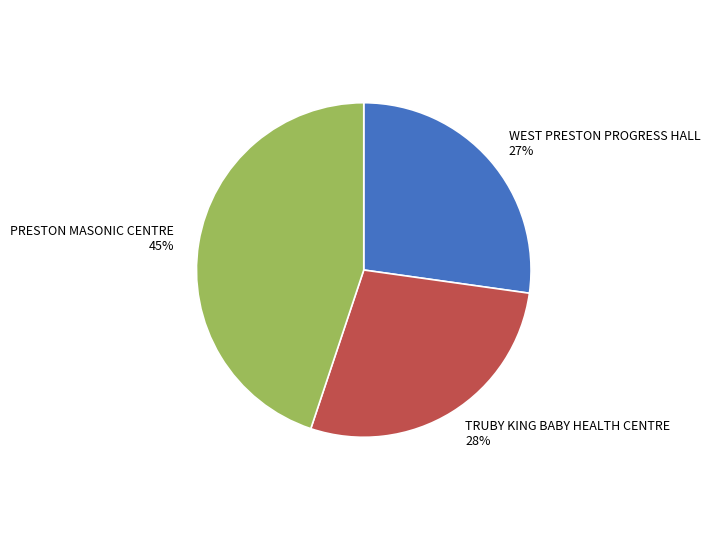

Does PRESTON MASONIC CENTRE represent more than half of the total?

No